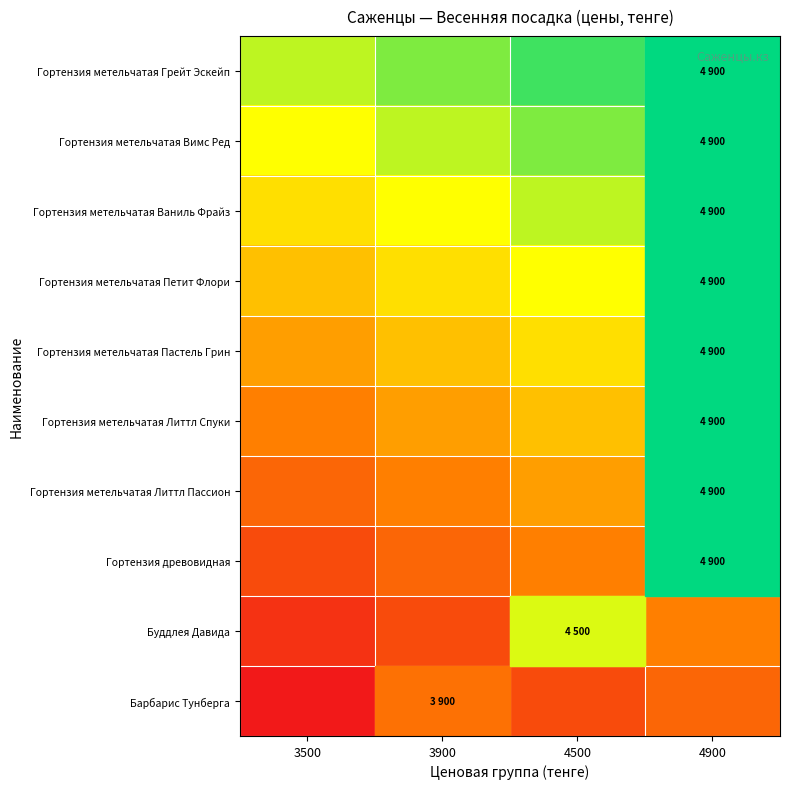

Which category has the lowest value across all series?

3500